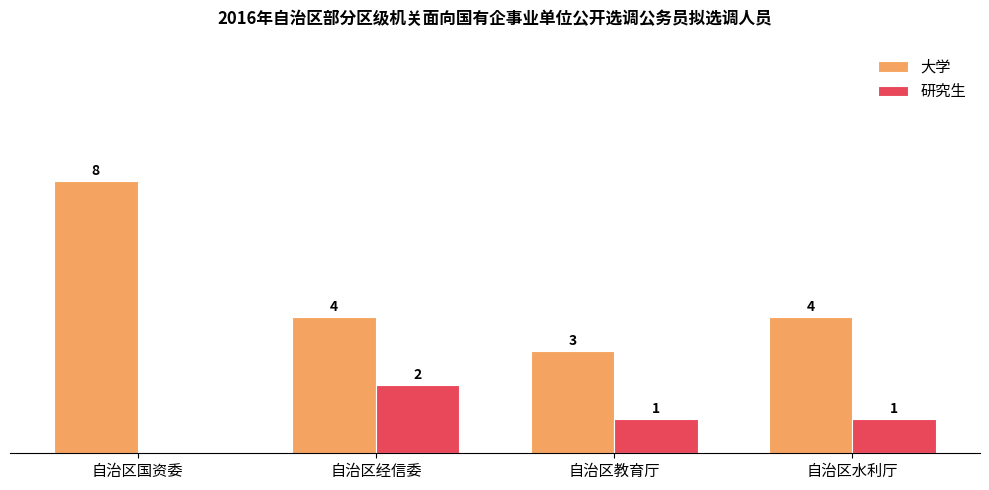

Where does the 研究生 series first go above 1?

自治区经信委